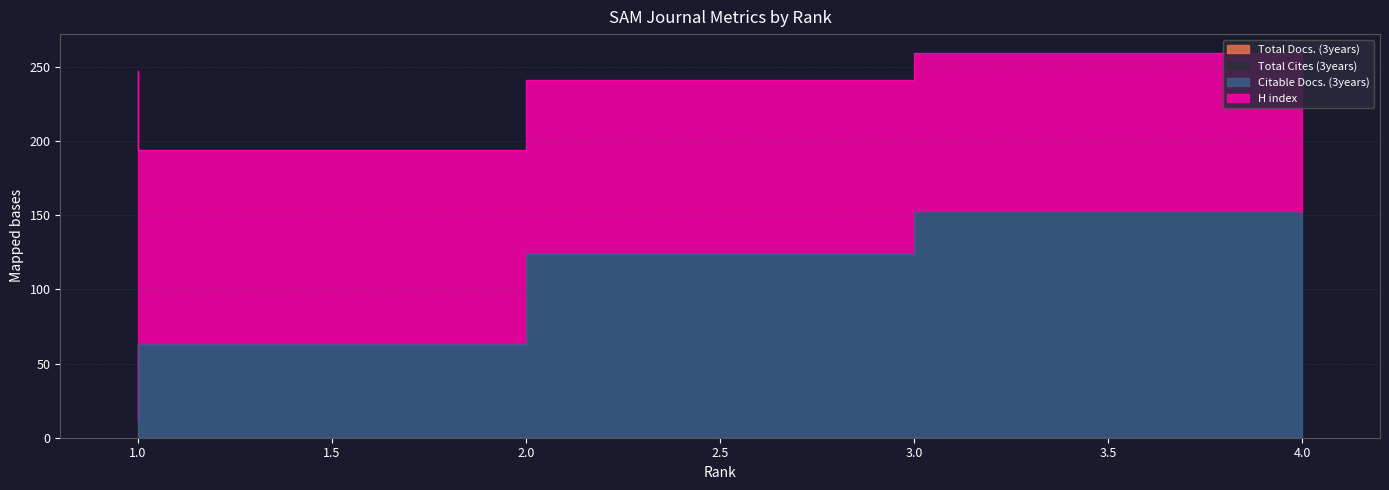

Count the number of categories in the chart.

4